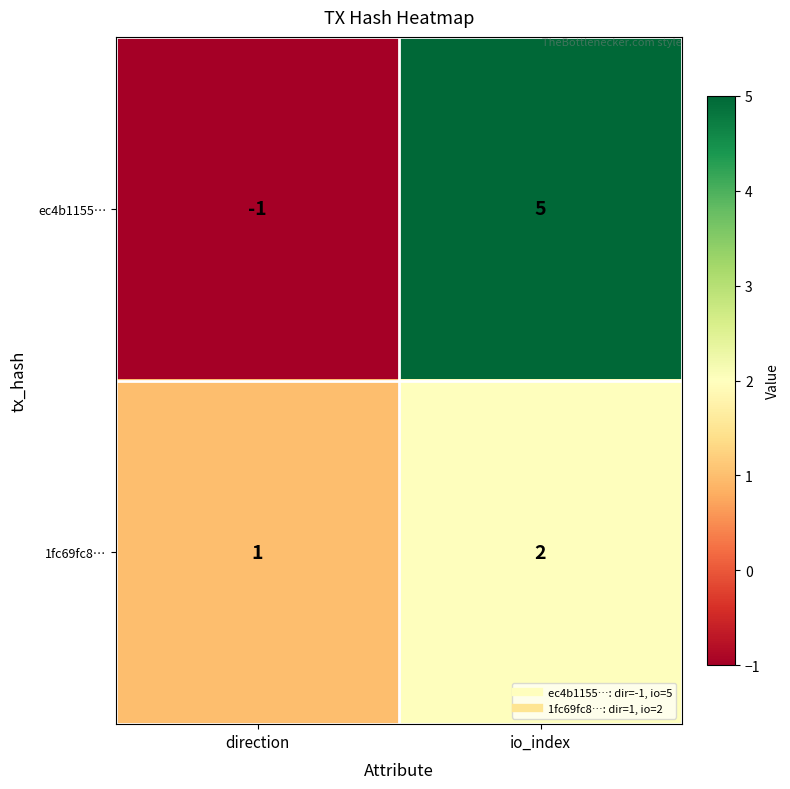

At which label is 1fc69fc8… closest to 1?

direction